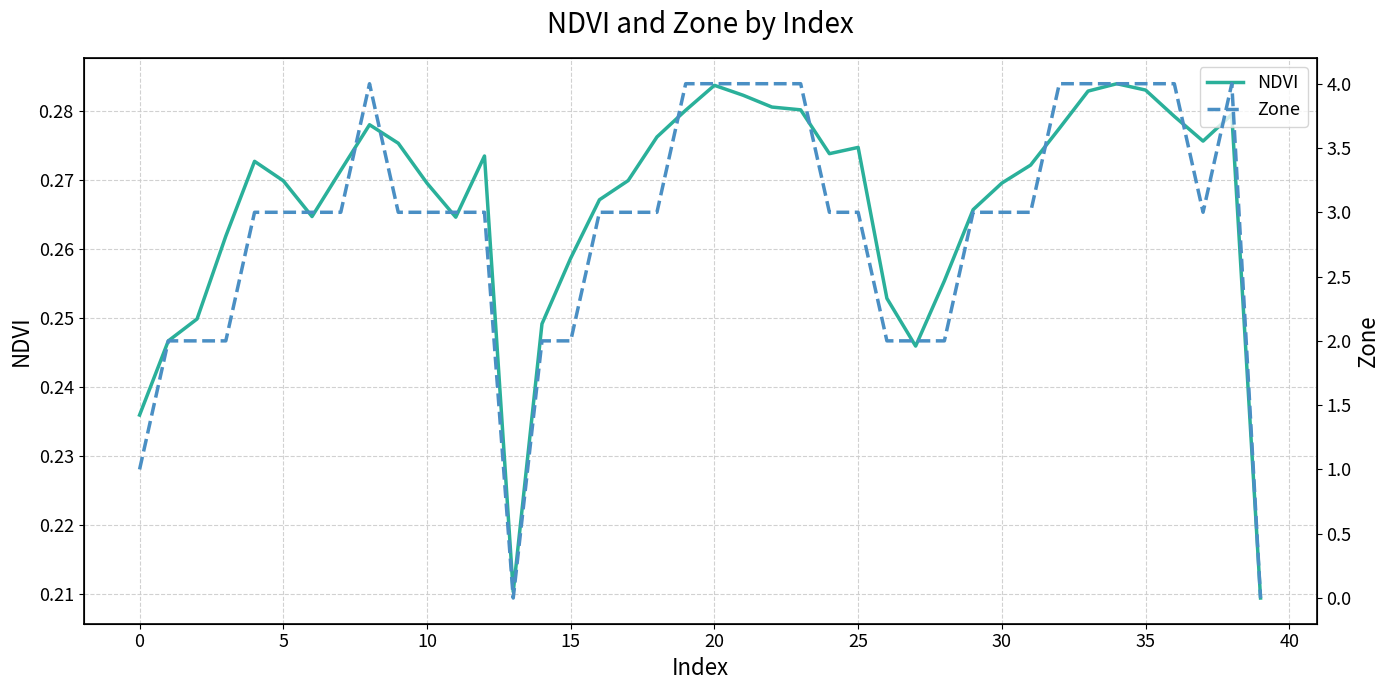

The NDVI series shows 0.1 at 14. True or false?

False